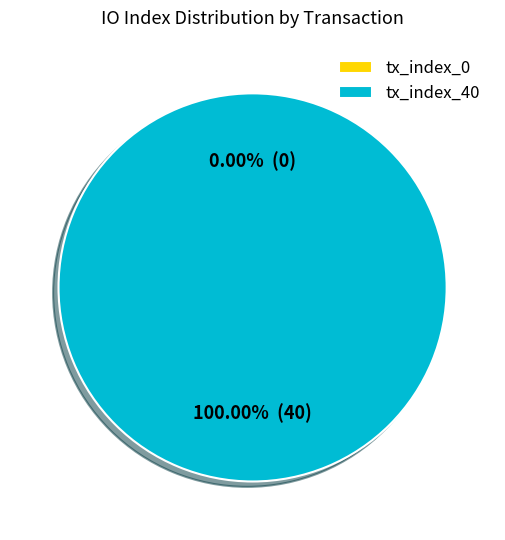

Combined, do tx_index_0 and tx_index_40 account for over 50%?

Yes